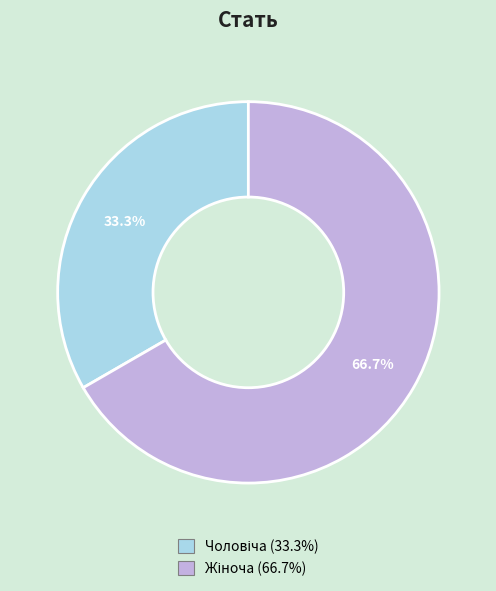

Is there a majority slice in this chart?

Yes